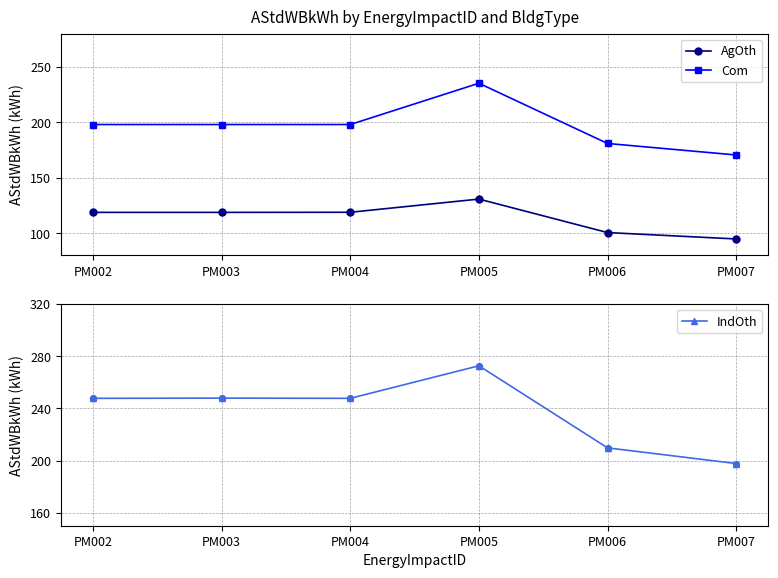

What is the total value across all series at PM003?

564.9